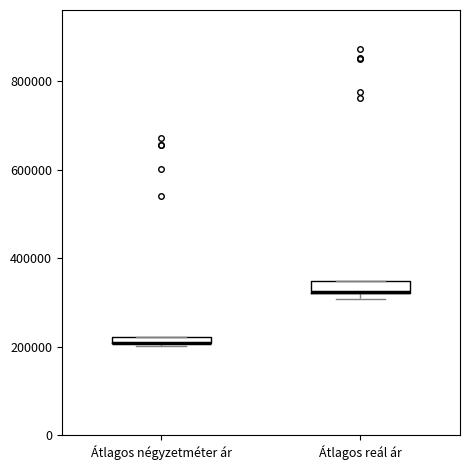

Where is the lower edge of the box for Átlagos reál ár on the y-axis? The values are not printed on the chart, so give them approximately, as read against the axis.

320000